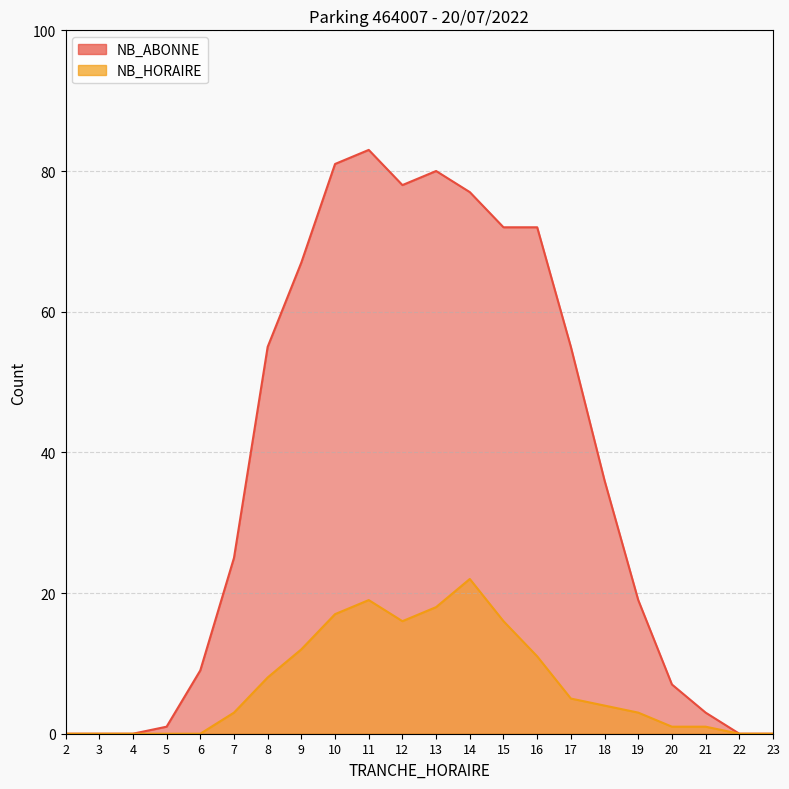

Does the chart display data point markers on the line(s)?

No